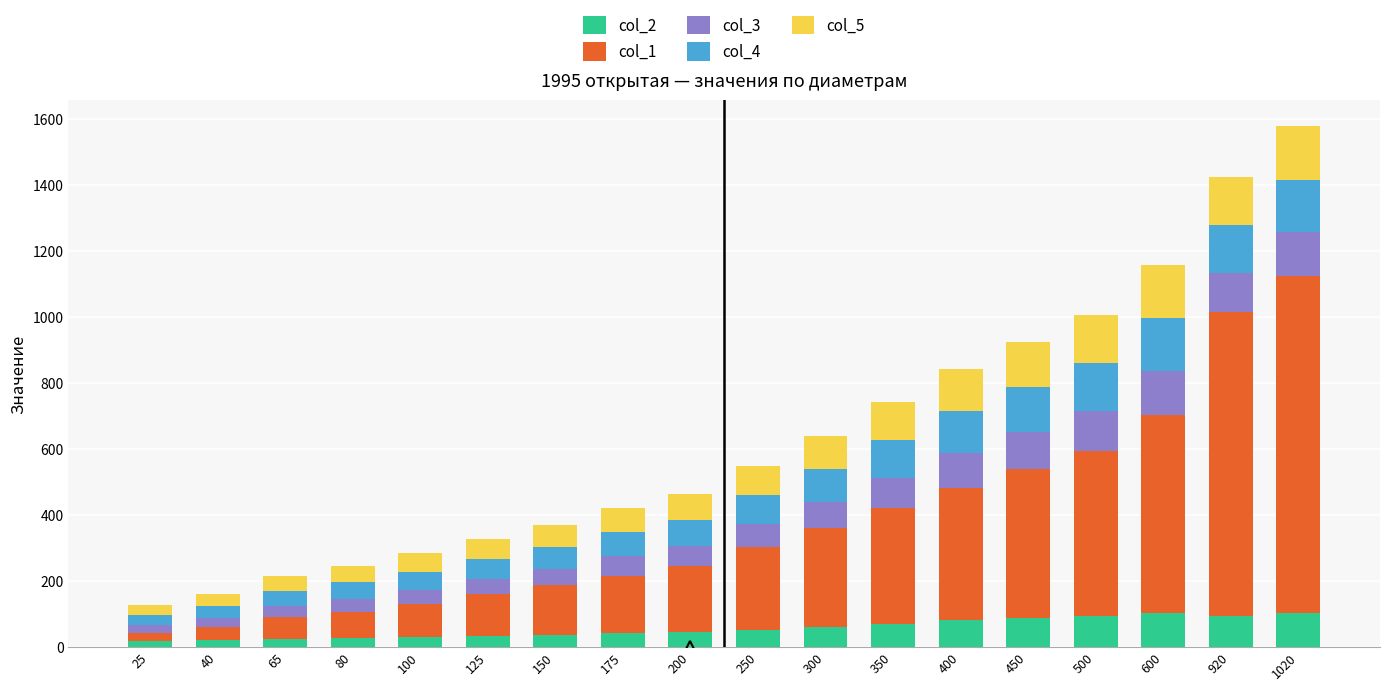

Count the number of data series in this chart.

5